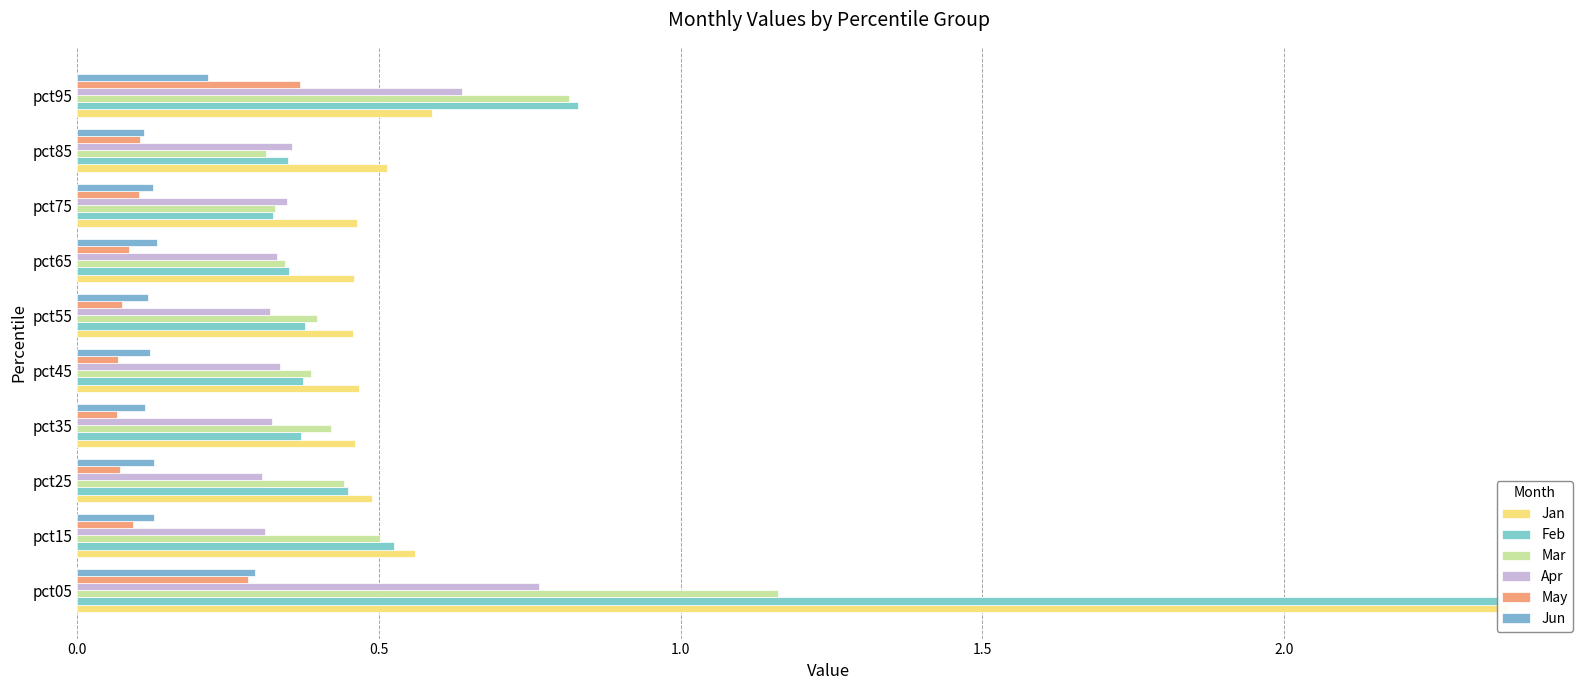

What is the value of the May bar at the 10th from the left?

0.4